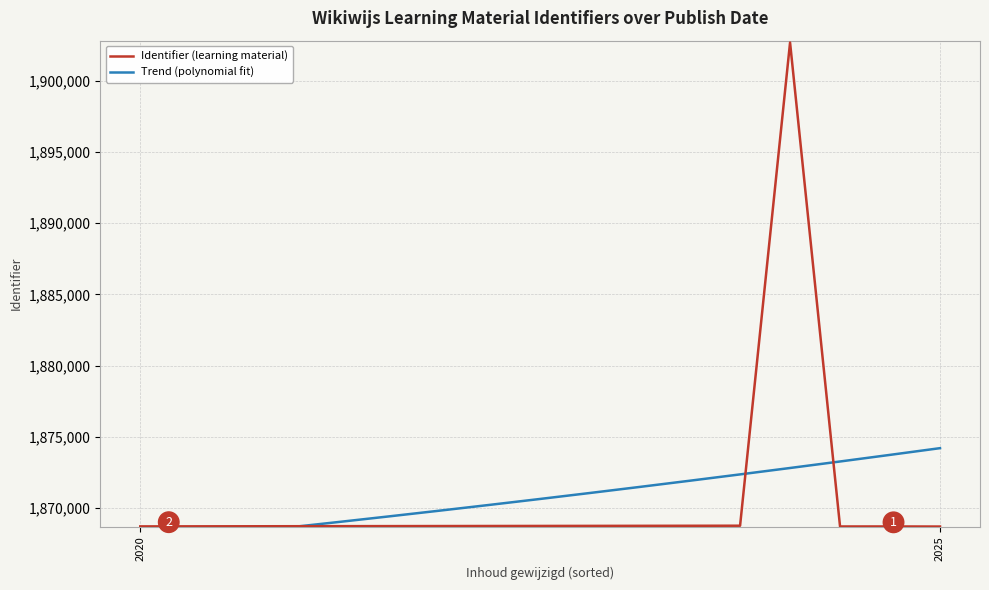

How many intersections are there between Identifier (learning material) and Trend (polynomial fit)?

3